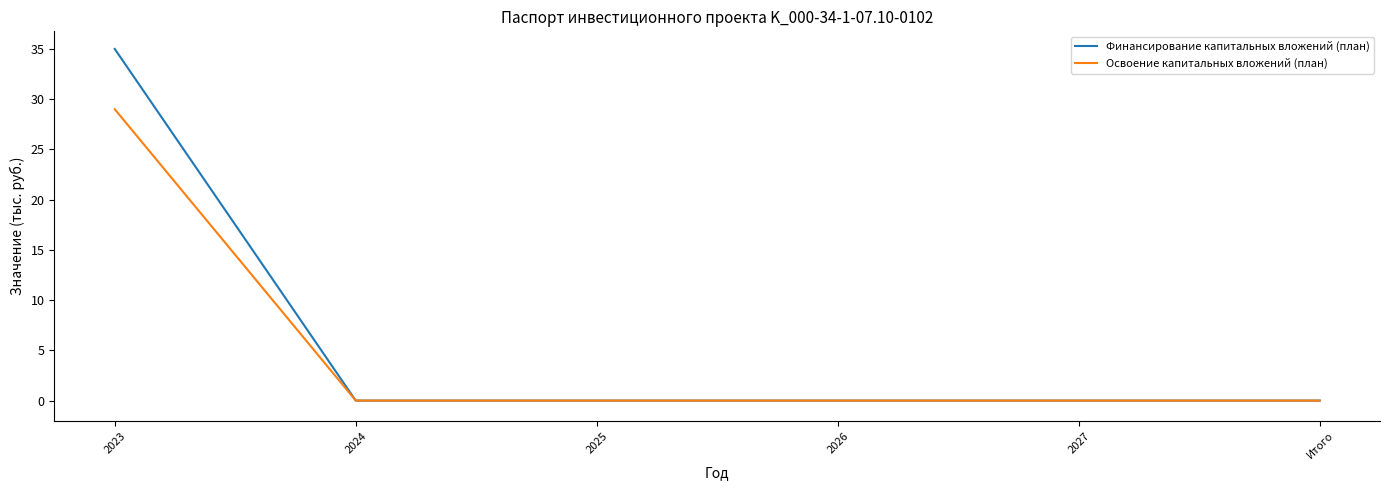

Count the number of categories in the chart.

6